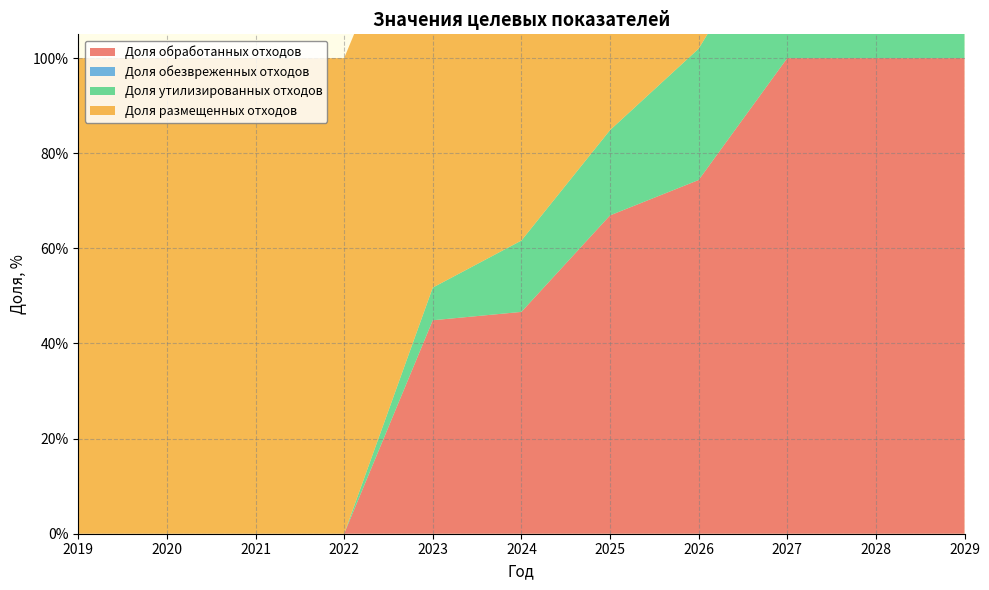

Reading left to right, what are all the values shown in this chart?

Доля обработанных отходов: 2019=0.0	2020=0.0	2021=0.0	2022=0.0	2023=0.4	2024=0.5	2025=0.7	2026=0.7	2027=1.0	2028=1.0	2029=1.0
Доля обезвреженных отходов: 2019=0.0	2020=0.0	2021=0.0	2022=0.0	2023=0.0	2024=0.0	2025=0.0	2026=0.0	2027=0.0	2028=0.0	2029=0.0
Доля утилизированных отходов: 2019=0.0	2020=0.0	2021=0.0	2022=0.0	2023=0.1	2024=0.1	2025=0.2	2026=0.3	2027=0.3	2028=0.3	2029=0.4
Доля размещенных отходов: 2019=1.0	2020=1.0	2021=1.0	2022=1.0	2023=0.9	2024=0.8	2025=0.8	2026=0.7	2027=0.7	2028=0.7	2029=0.6